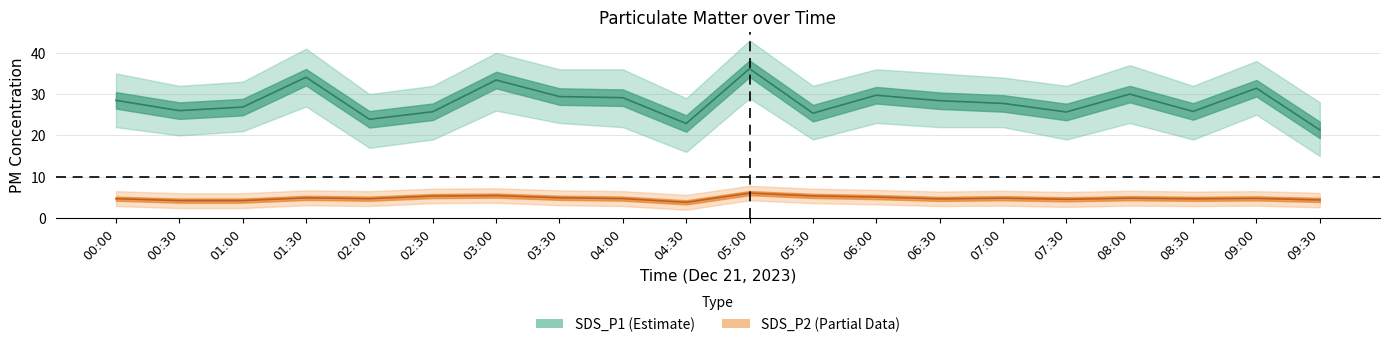

The value of SDS_P2_upper at 00:30 is 6.0. True or false?

True